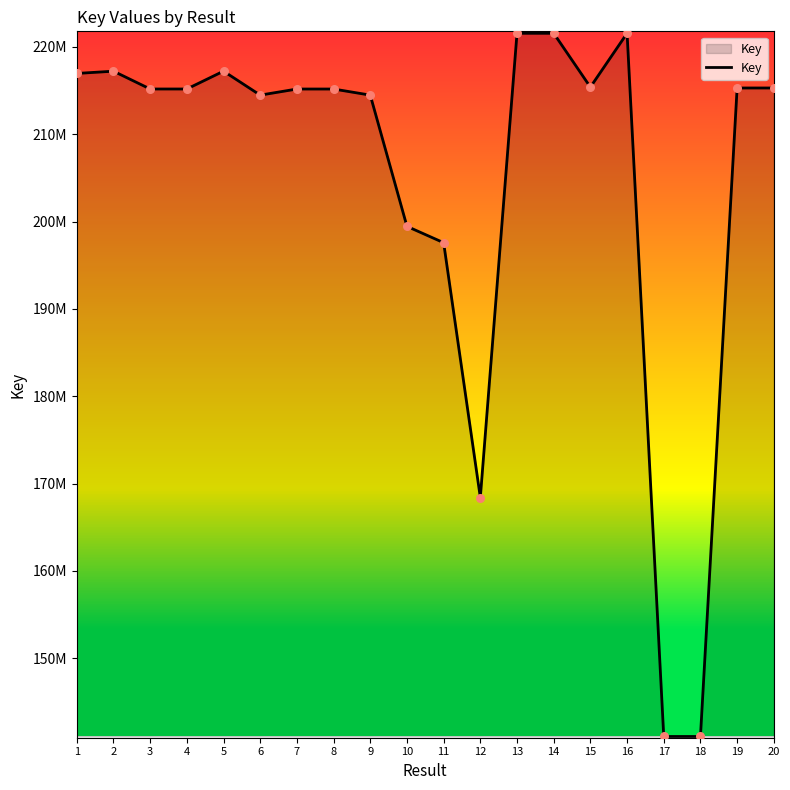

Which has a higher value, 15 or 11?

15